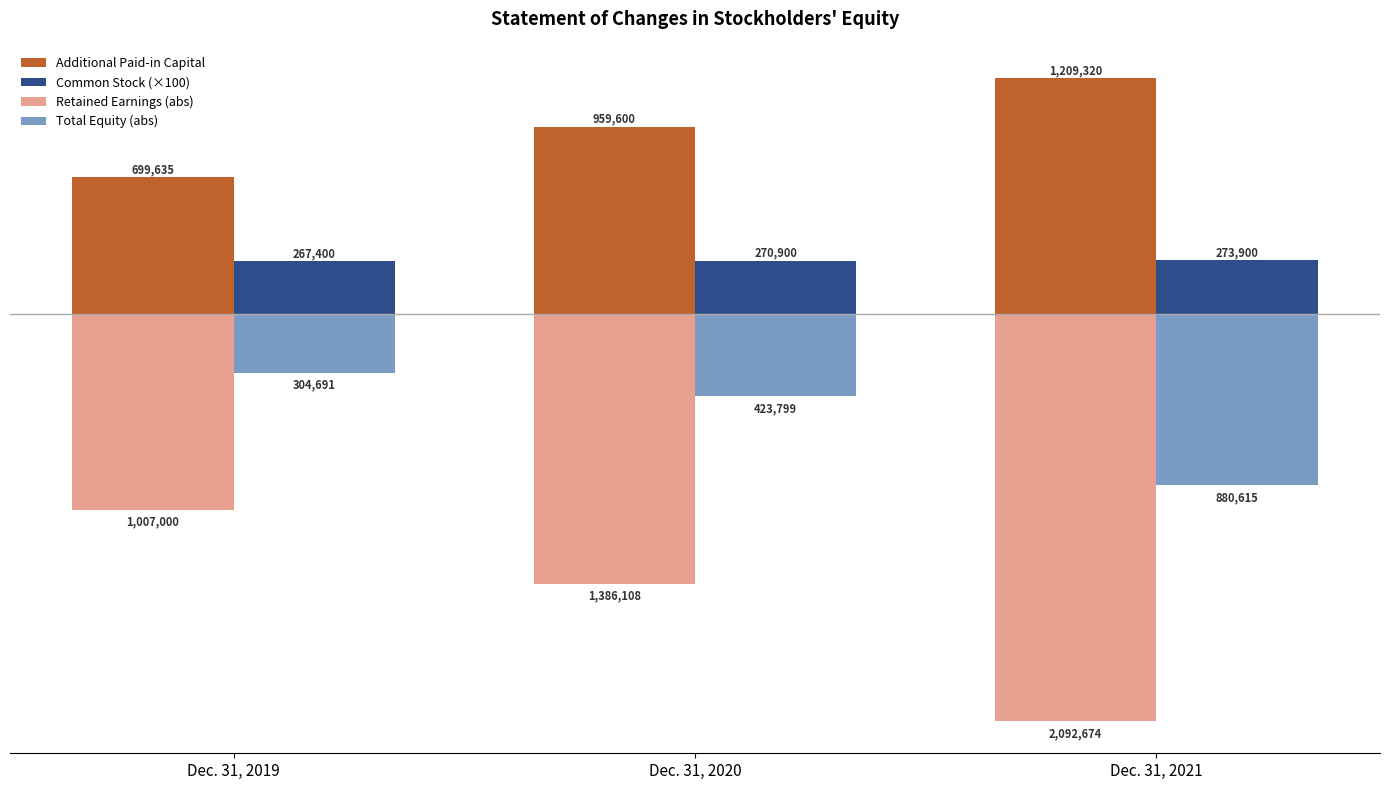

Which series has the widest spread of values?

Retained Earnings (abs)